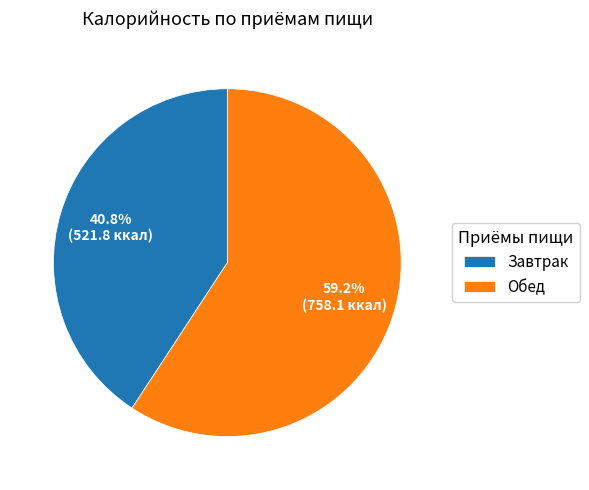

The Завтрак slice represents 41% of the pie. True or false?

True